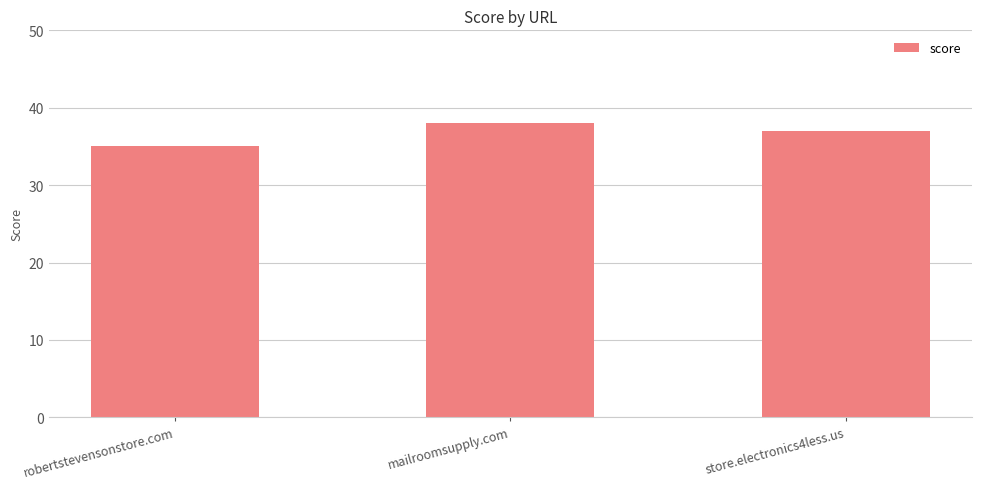

Which label corresponds to the smallest value in the chart?

robertstevensonstore.com